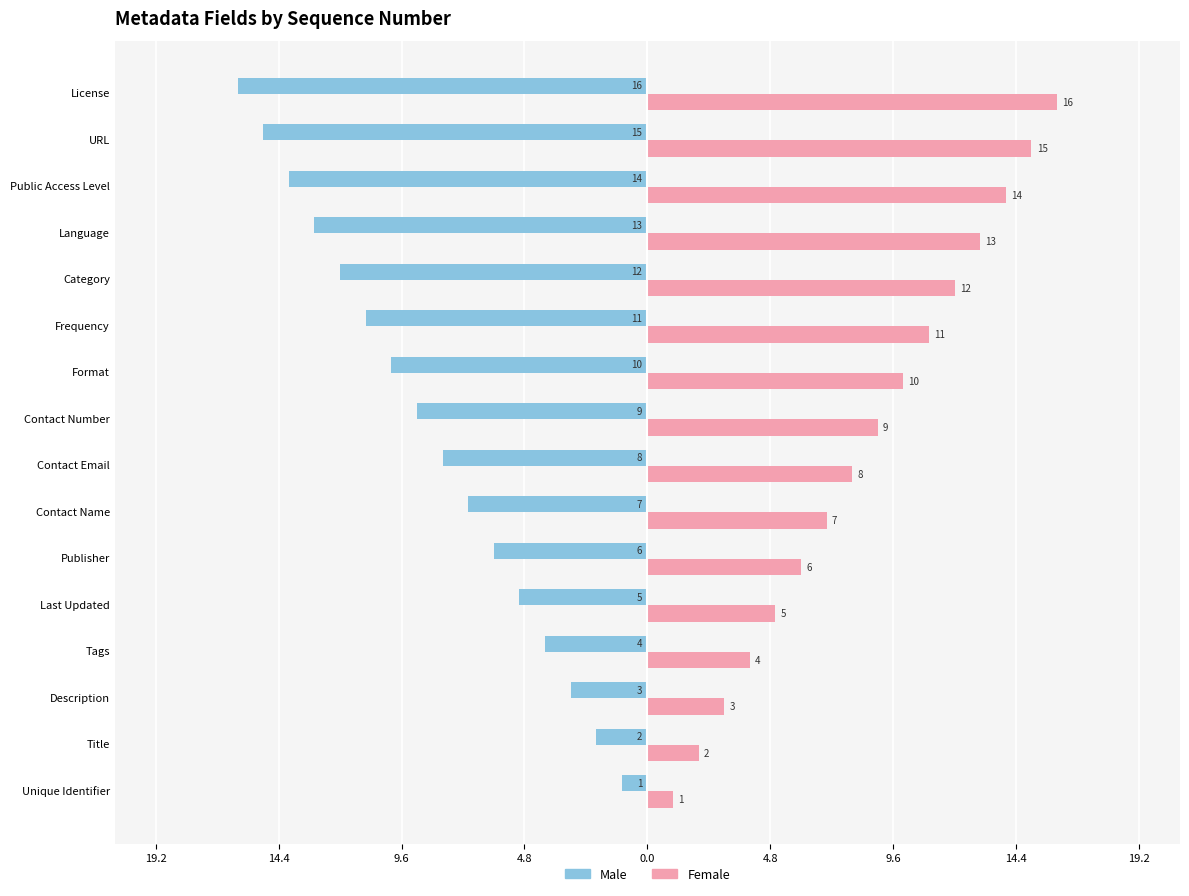

What are all the series names shown in the legend?

Male, Female